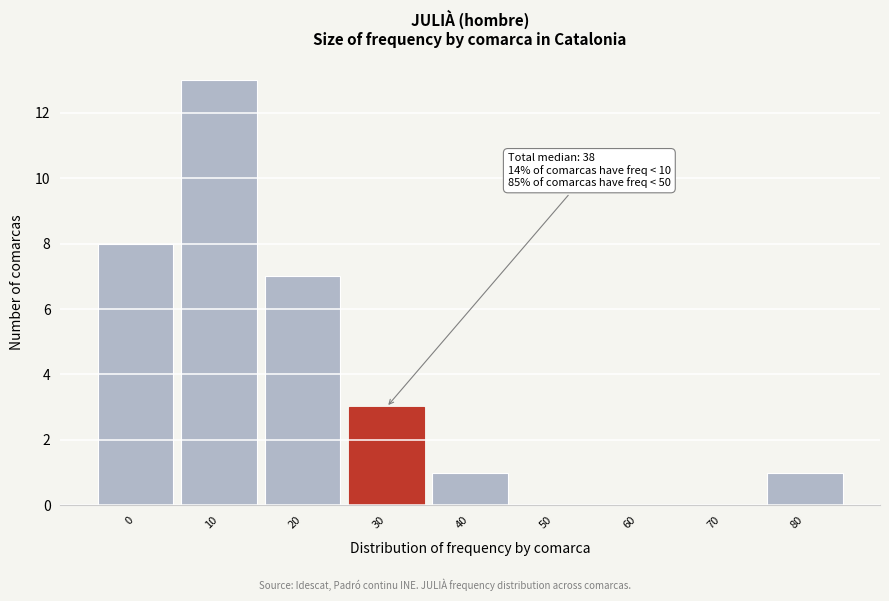

Reading left to right, list all the values displayed in this chart.

0=8	10=13	20=7	30=3	40=1	50=0	60=0	70=0	80=1